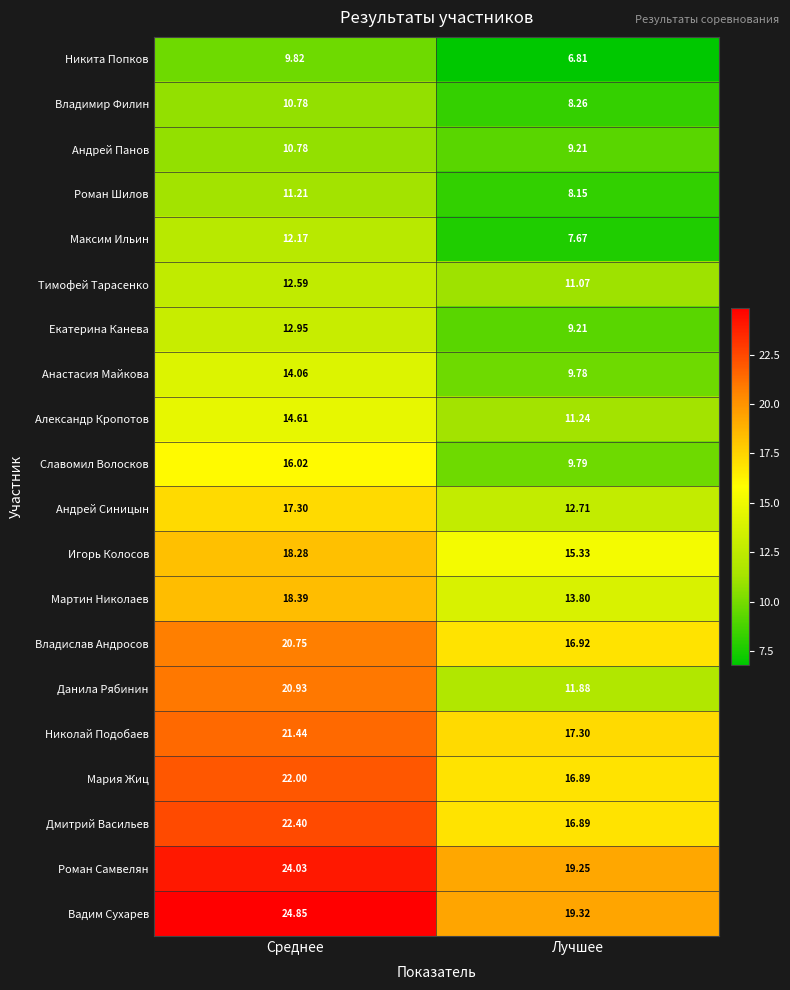

List the labels in order of Вадим Сухарев value, smallest first.

Лучшее, Среднее